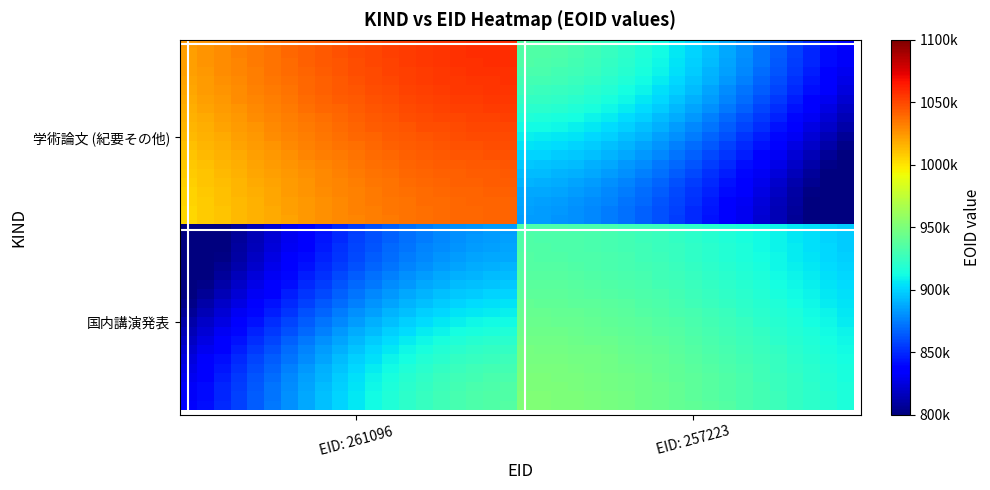

At how many categories does at least one series exceed 977529?

20